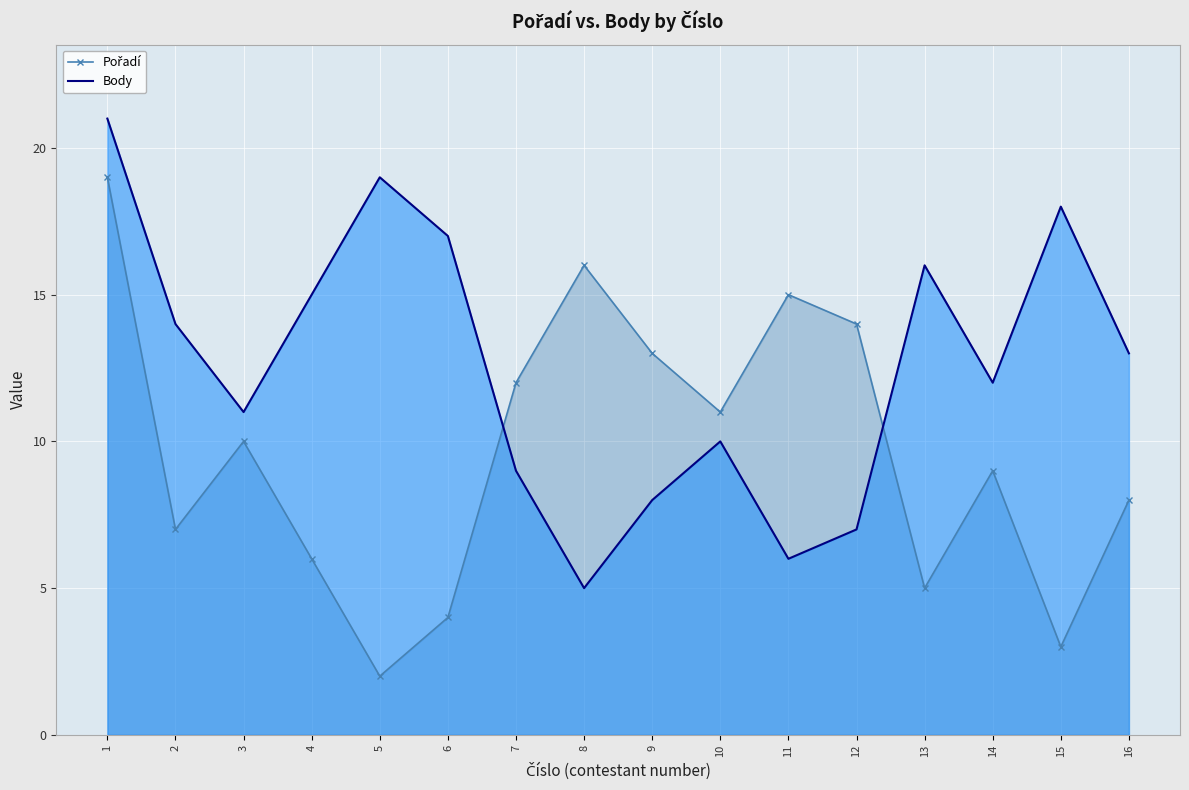

What is the total value across all series at 6?

21